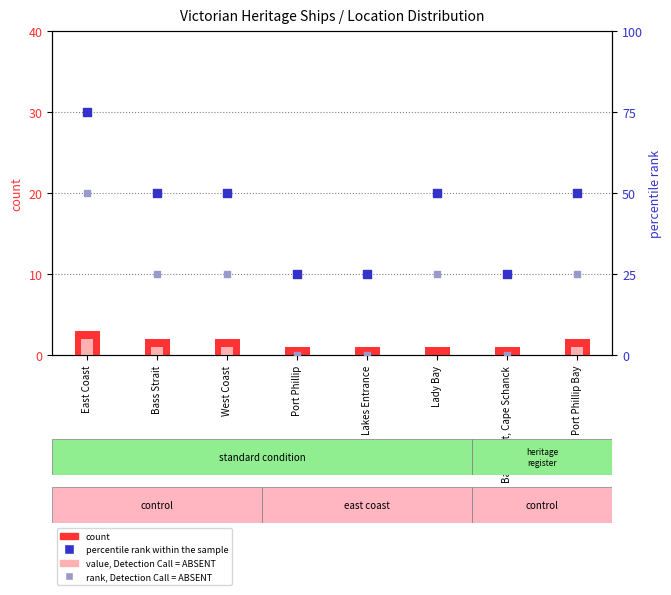

Is the value of count at Port Phillip greater than the value of value, Detection Call = ABSENT at Port Phillip?

Yes